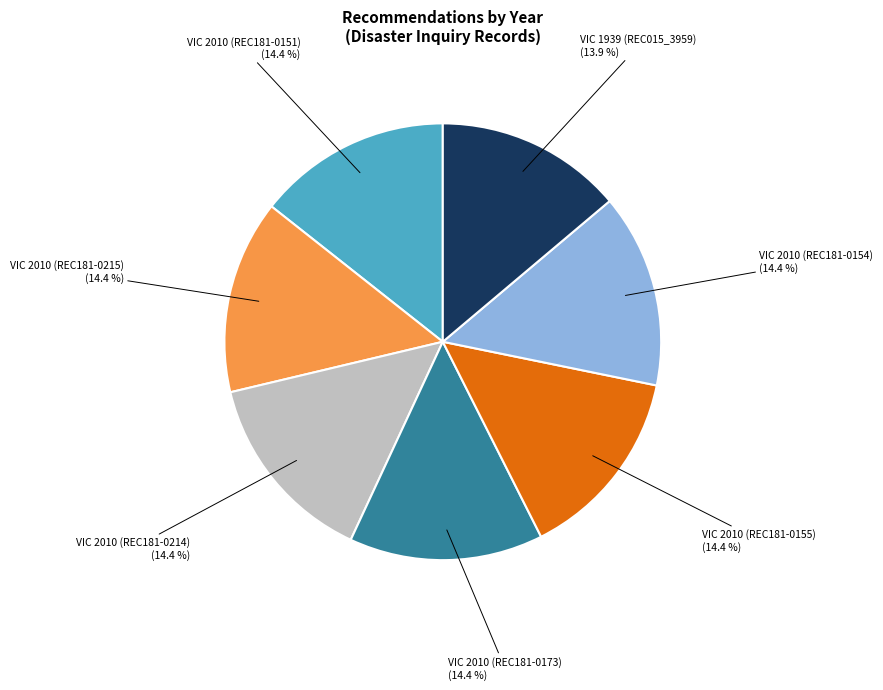

Does any single category account for the majority?

No